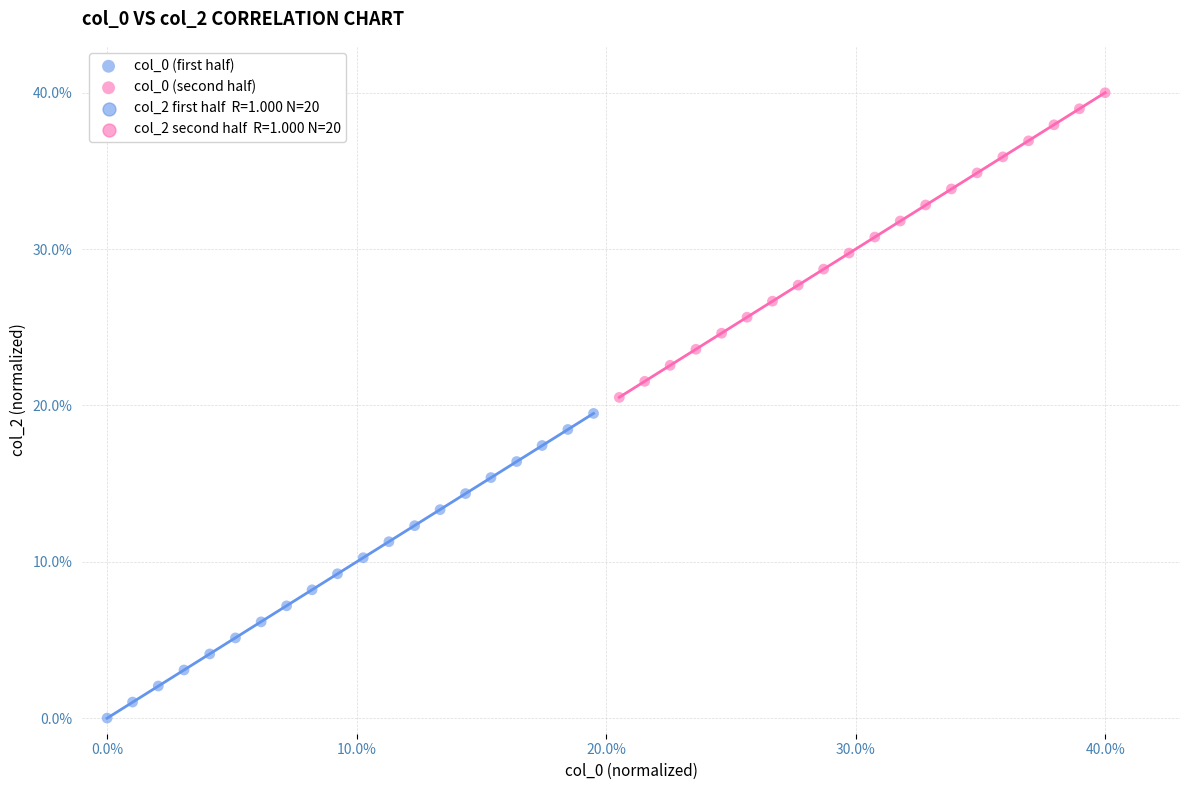

Which series reaches the minimum Y coordinate?

col_0 (first half)